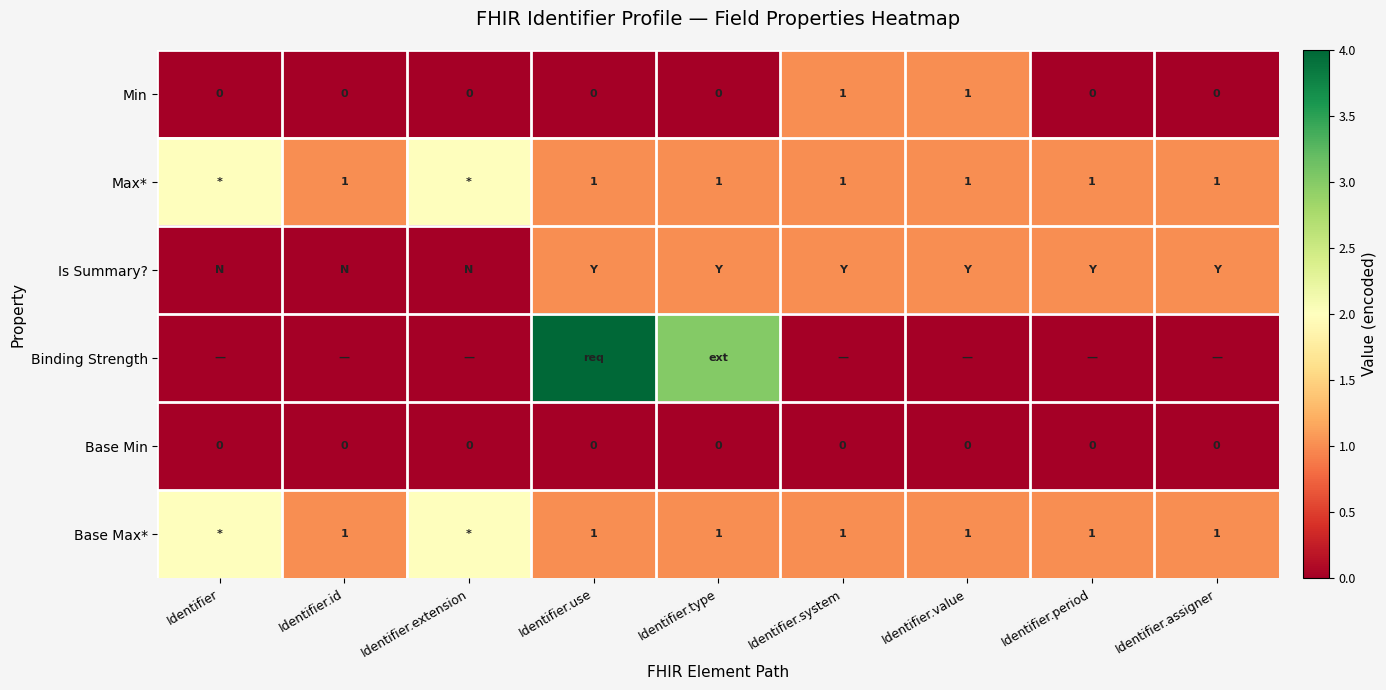

How many data points does each series have?

9